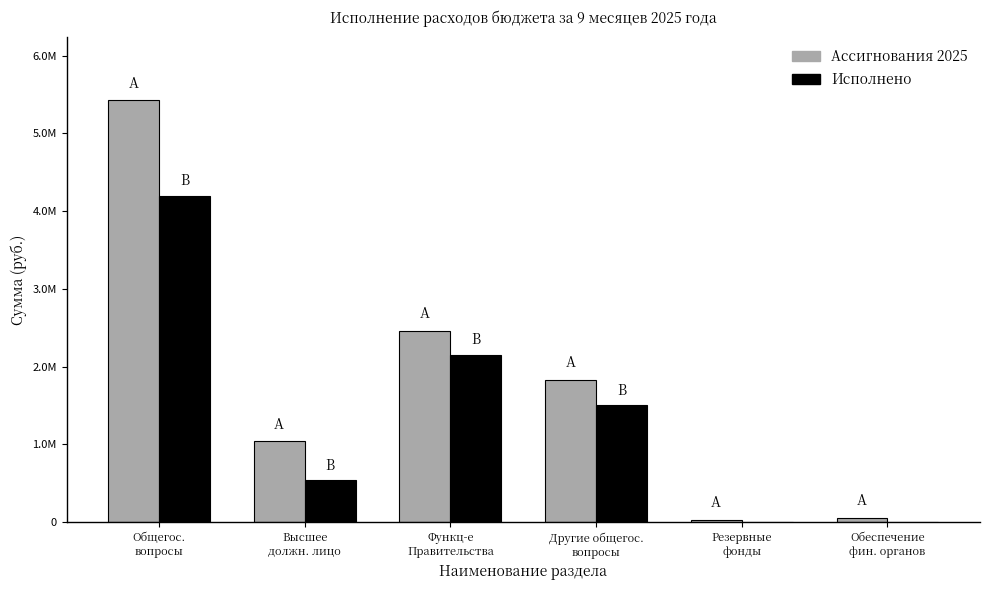

Which series has the largest range (max minus min)?

Ассигнования 2025